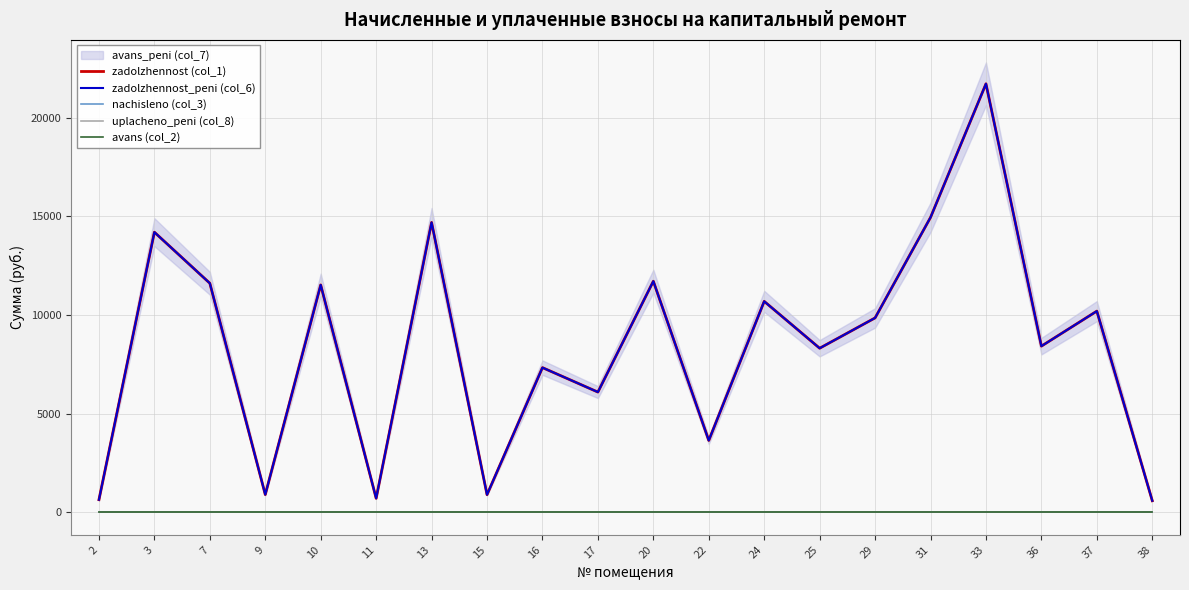

Where is the first local minimum for zadolzhennost (col_1)?

9